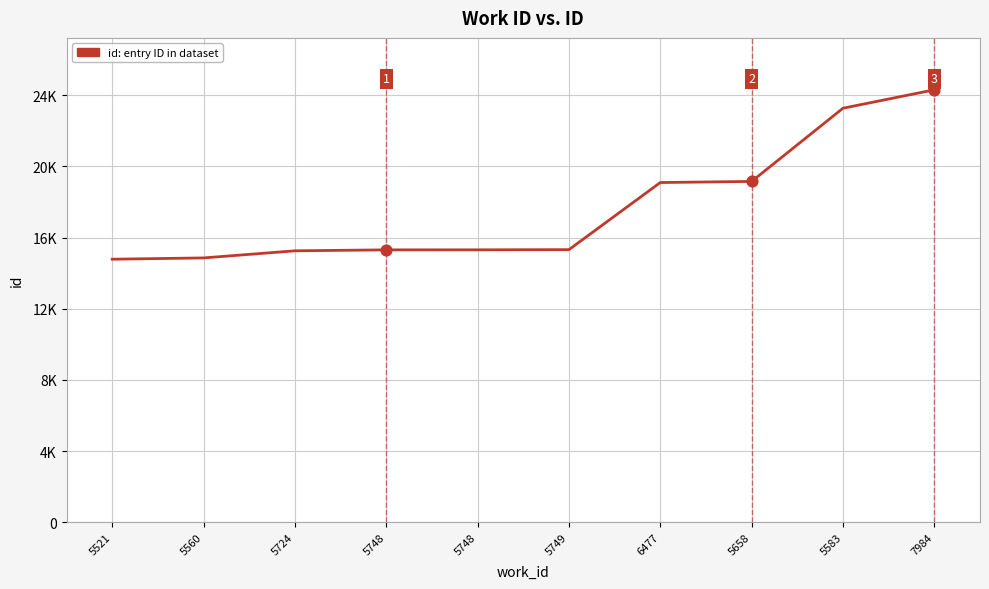

Is this an area chart (filled region under the line)?

No